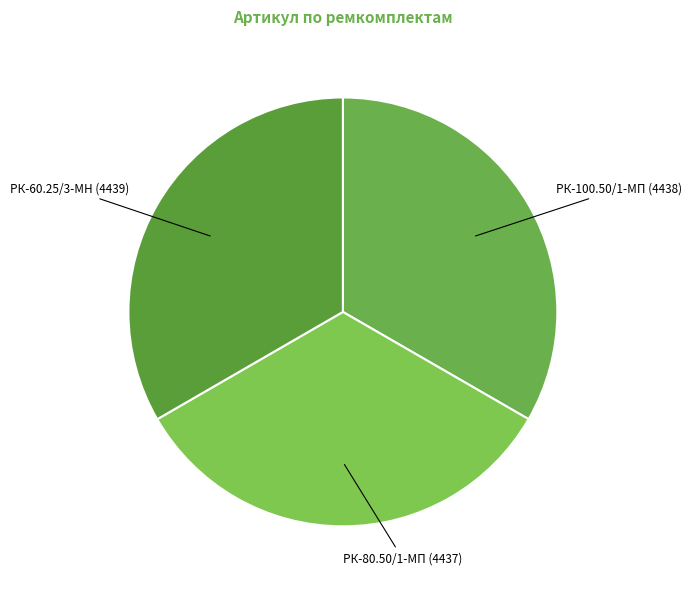

The РК-80.50/1-МП (4437) slice represents 33% of the pie. True or false?

True